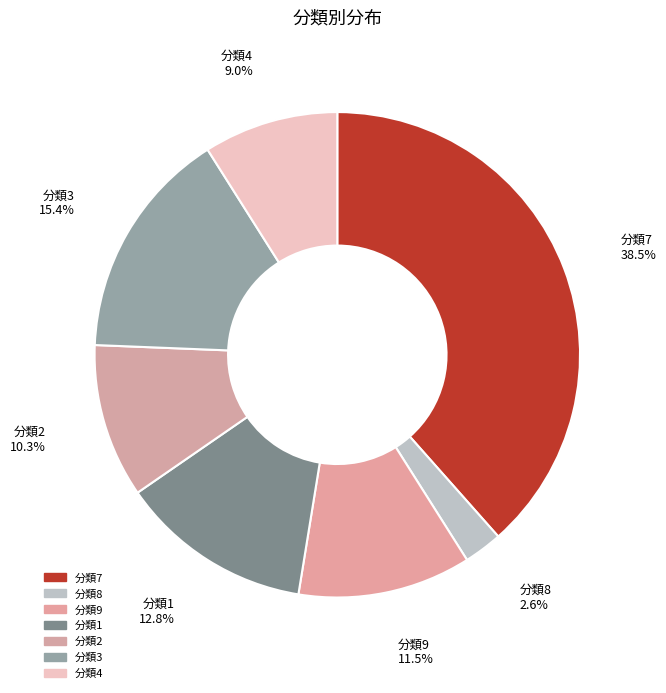

Which has a higher value, 分類4 or 分類9?

分類9